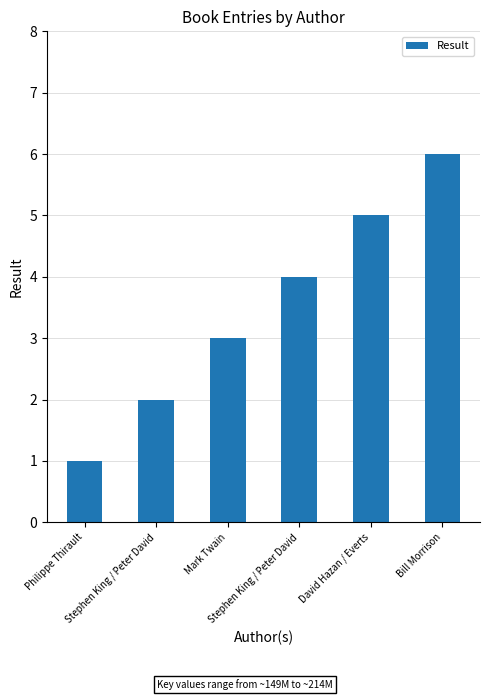

How many data points are less than 4?

3